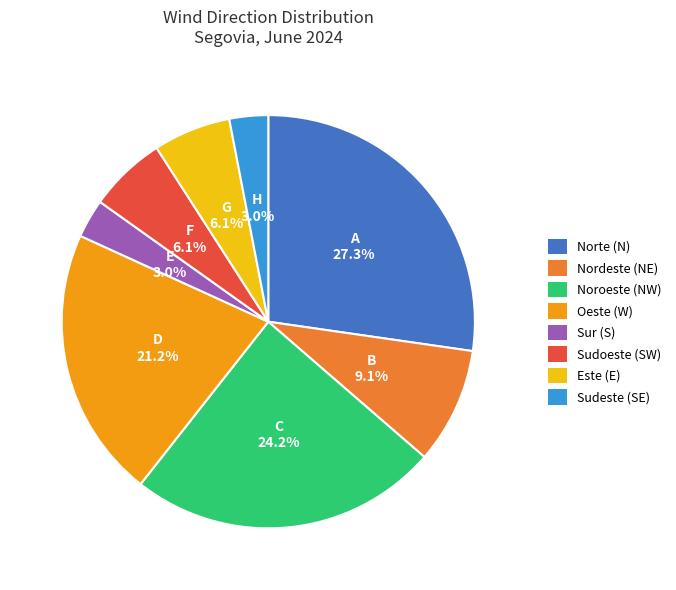

What portion of the pie excludes Sudoeste (SW)?

93.9%